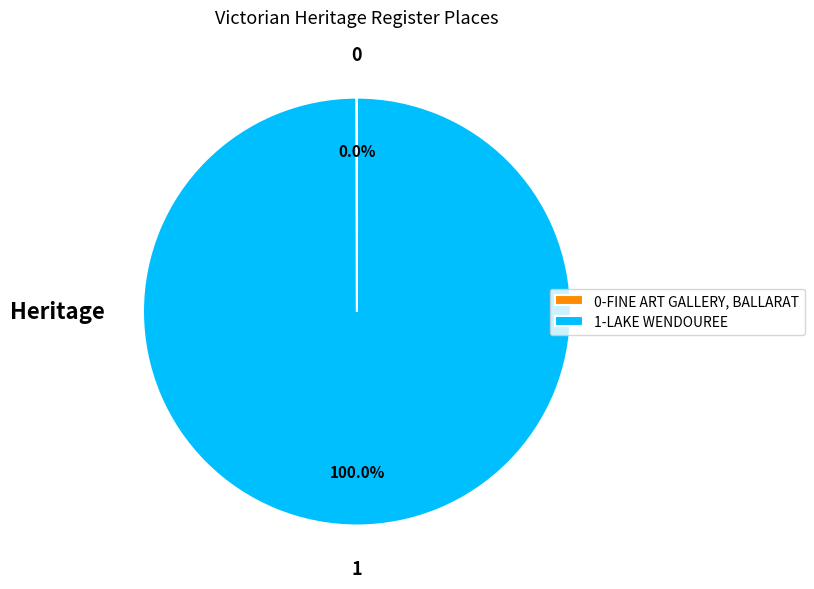

What is the largest slice in the pie chart?

1-LAKE WENDOUREE